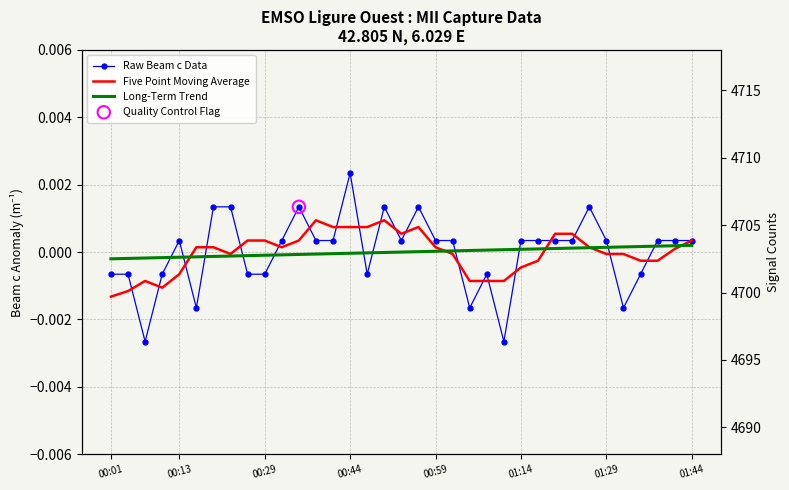

Is the value of Long-Term Trend at 12 greater than the value of Five Point Moving Average at 19?

No